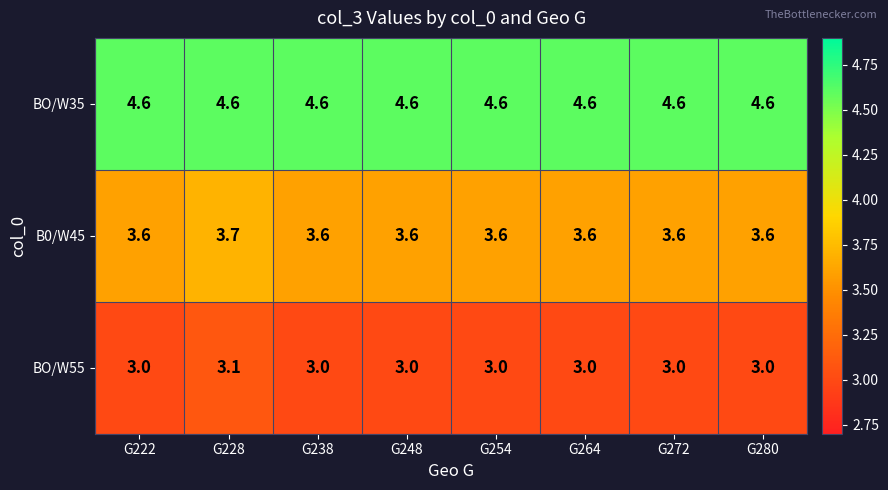

Is it true that BO/W55 equals 4.4 at G248?

False